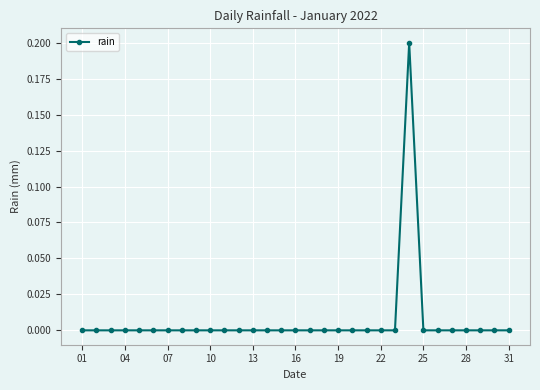

True or false: there are more than 0 points higher than both neighbors.

True